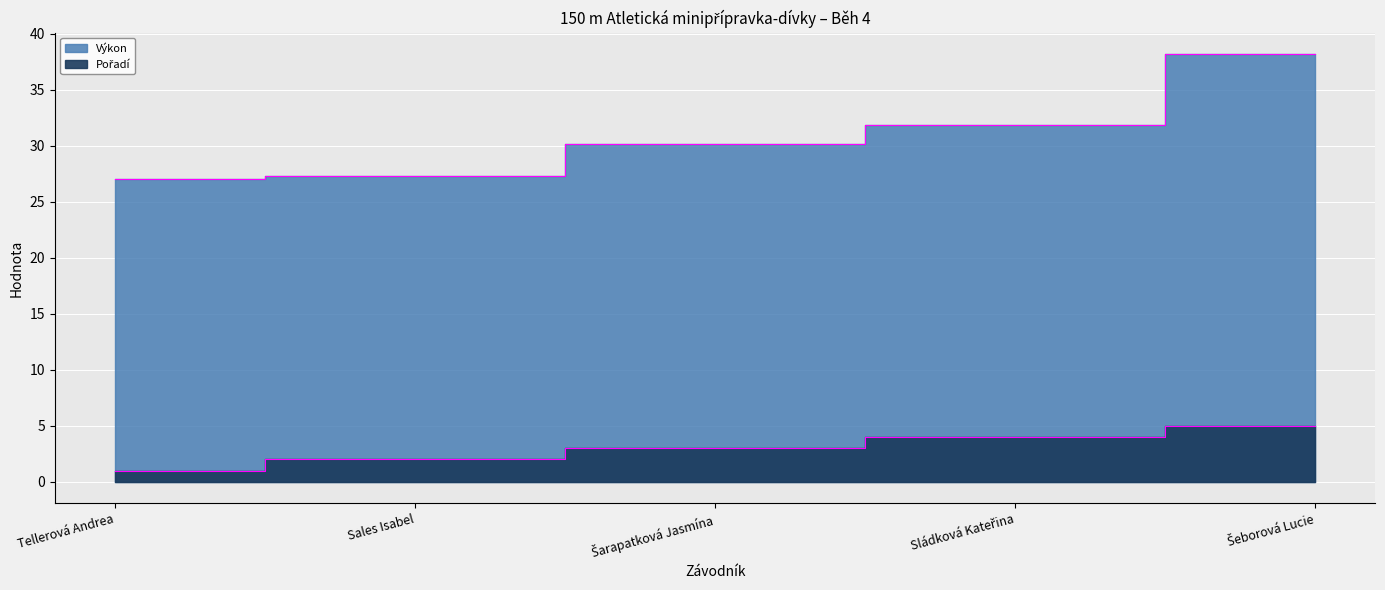

What is the label of the 4th point from the right?

Sales Isabel